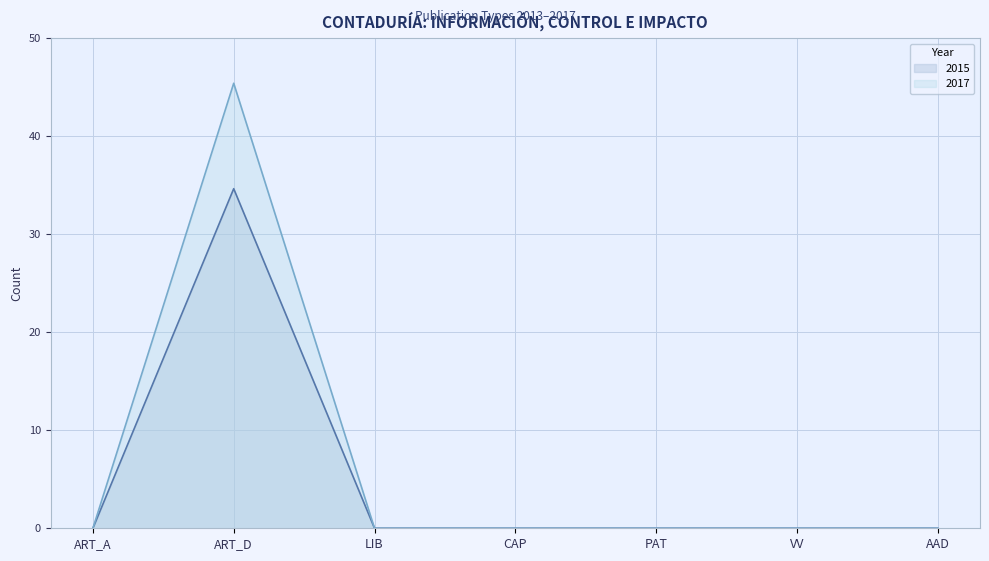

True or false: 2015 has more than 1 points higher than both neighbors.

False